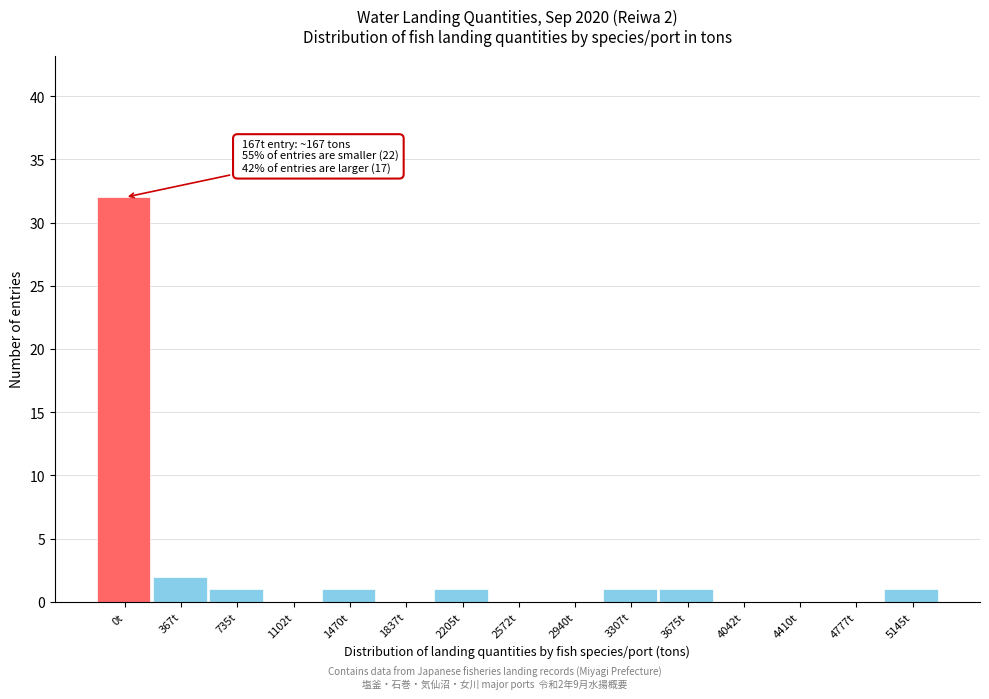

Reading left to right, list all the values displayed in this chart.

0t=32	367t=2	735t=1	1102t=0	1470t=1	1837t=0	2205t=1	2572t=0	2940t=0	3307t=1	3675t=1	4042t=0	4410t=0	4777t=0	5145t=1